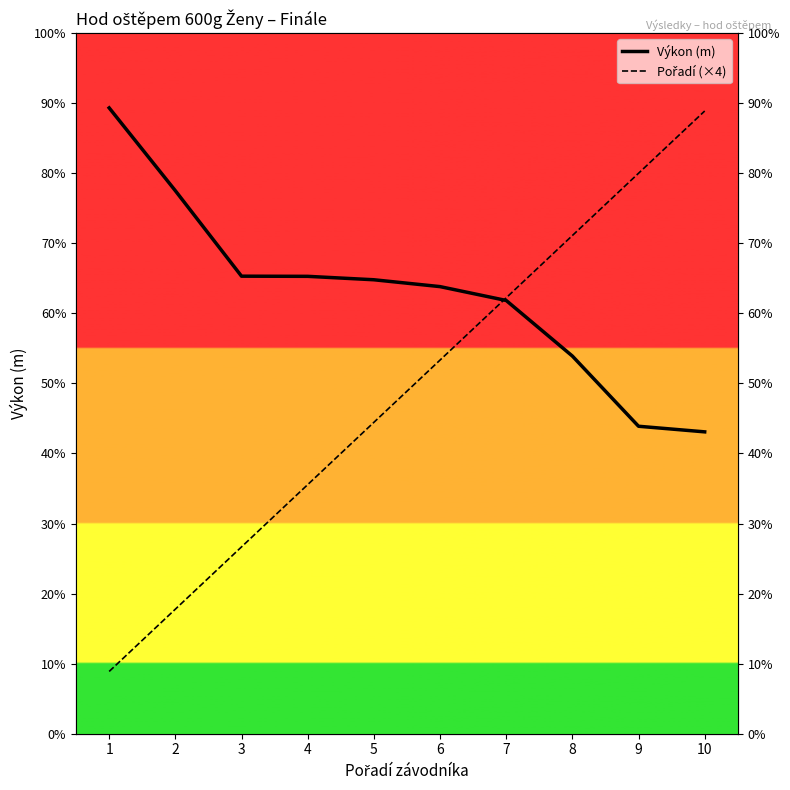

Where is Výkon (m) nearest to the value 29?

5